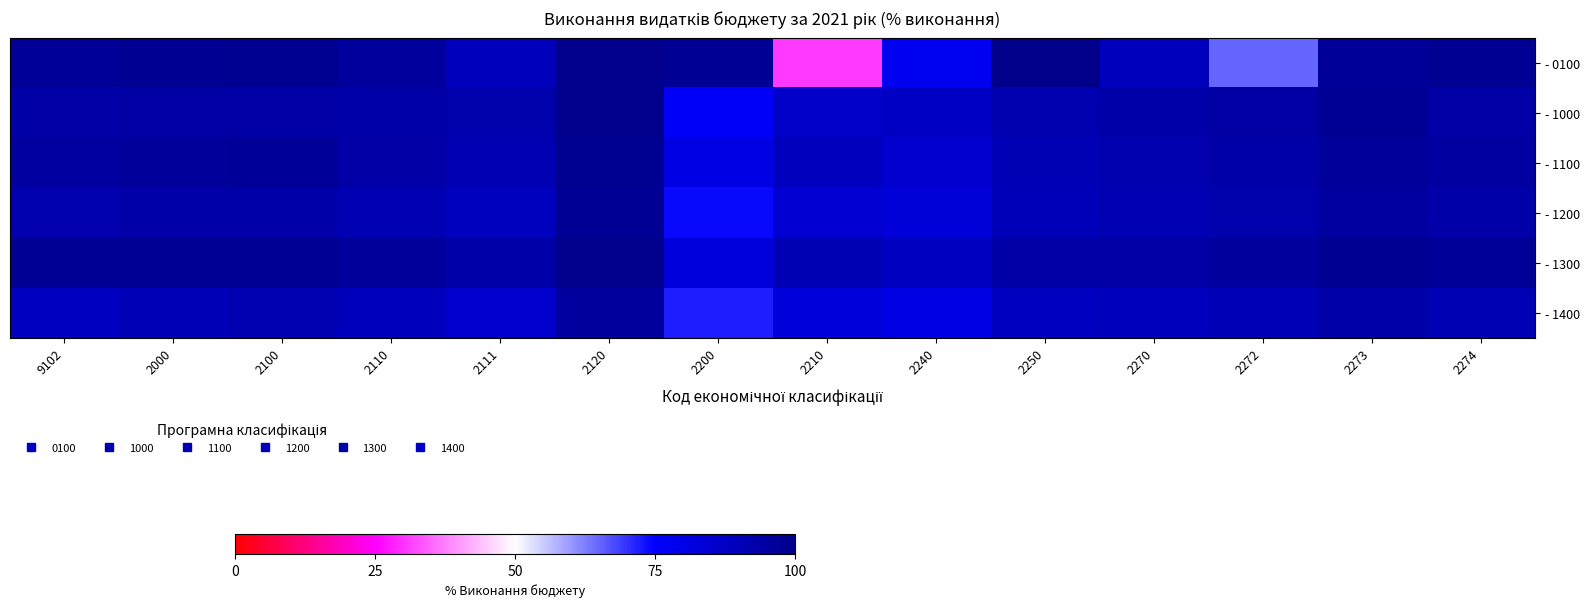

Reading left to right, extract all data points from this chart.

- 0100: 9102=97.0	2000=98.1	2100=98.5	2110=96.0	2111=89.1	2120=99.6	2200=97.8	2210=30.6	2240=78.1	2250=100.0	2270=89.4	2272=65.2	2273=96.5	2274=98.1
- 1000: 9102=94.0	2000=94.3	2100=94.5	2110=93.1	2111=92.3	2120=99.6	2200=76.2	2210=86.7	2240=87.2	2250=91.9	2270=93.1	2272=94.5	2273=97.3	2274=94.0
- 1100: 9102=95.0	2000=96.2	2100=96.5	2110=94.0	2111=91.3	2120=98.6	2200=80.2	2210=88.7	2240=85.2	2250=90.9	2270=92.1	2272=93.5	2273=96.3	2274=95.0
- 1200: 9102=92.0	2000=93.3	2100=93.5	2110=91.1	2111=88.3	2120=97.6	2200=74.2	2210=84.7	2240=83.2	2250=89.9	2270=91.1	2272=92.5	2273=95.3	2274=93.0
- 1300: 9102=98.0	2000=97.3	2100=97.5	2110=96.1	2111=93.3	2120=99.6	2200=82.2	2210=90.7	2240=88.2	2250=93.9	2270=94.1	2272=95.5	2273=98.3	2274=97.0
- 1400: 9102=88.0	2000=90.3	2100=91.5	2110=89.1	2111=85.3	2120=95.6	2200=72.2	2210=82.7	2240=80.2	2250=87.9	2270=89.1	2272=90.5	2273=93.3	2274=91.0